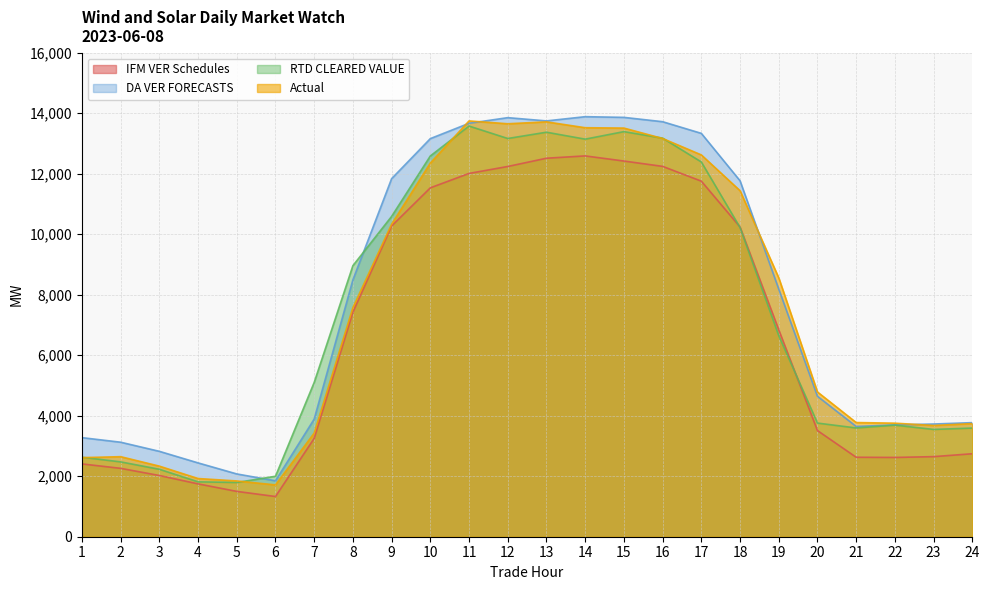

Between 4 and 6, which series saw the biggest shift?

DA VER FORECASTS